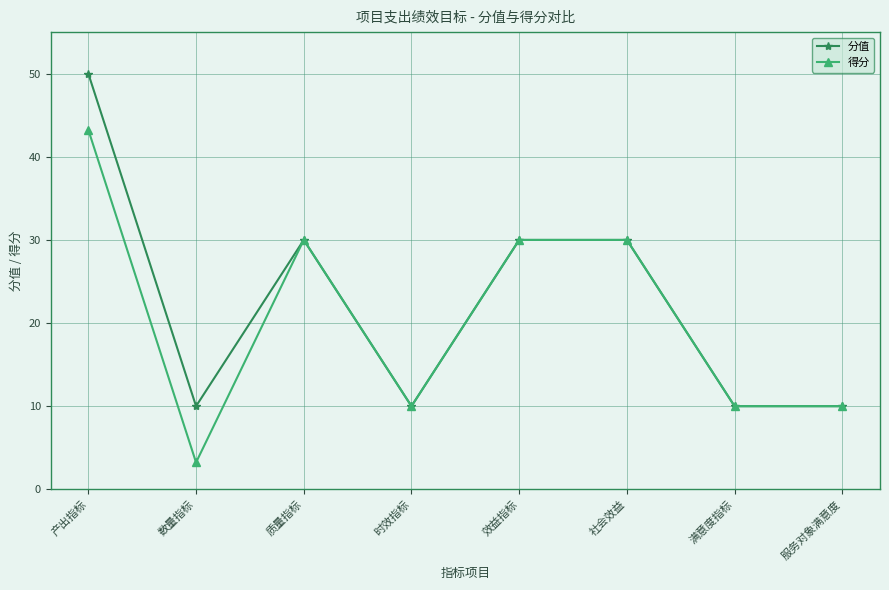

At which label does 得分 first exceed 30?

产出指标